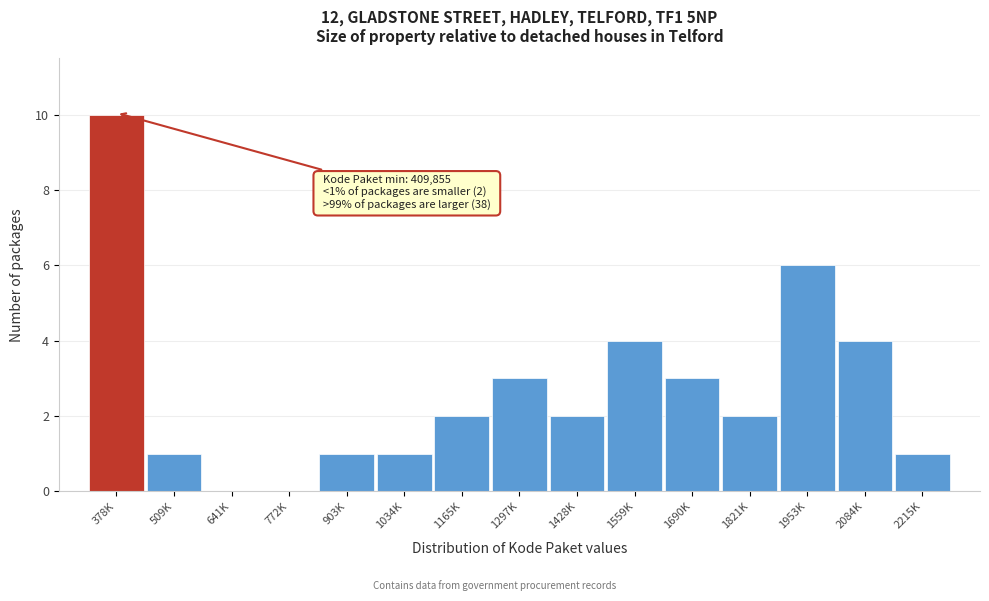

Reading left to right, list all the values displayed in this chart.

378K=10	509K=1	641K=0	772K=0	903K=1	1034K=1	1165K=2	1297K=3	1428K=2	1559K=4	1690K=3	1821K=2	1953K=6	2084K=4	2215K=1